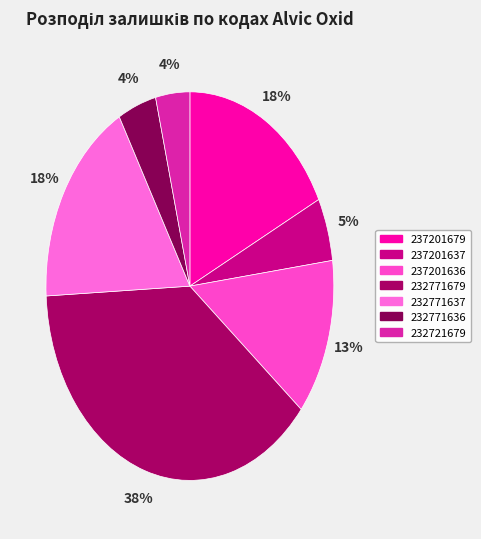

Which slice is the largest?

232771679